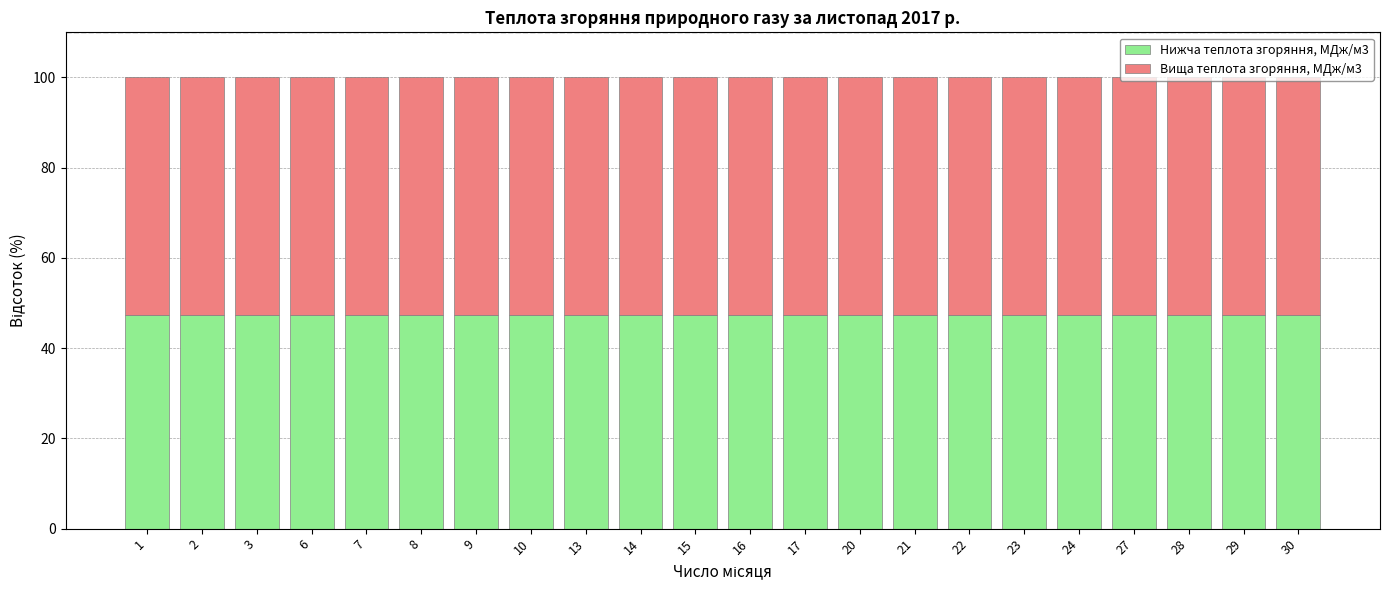

How many bars are there in total?

22